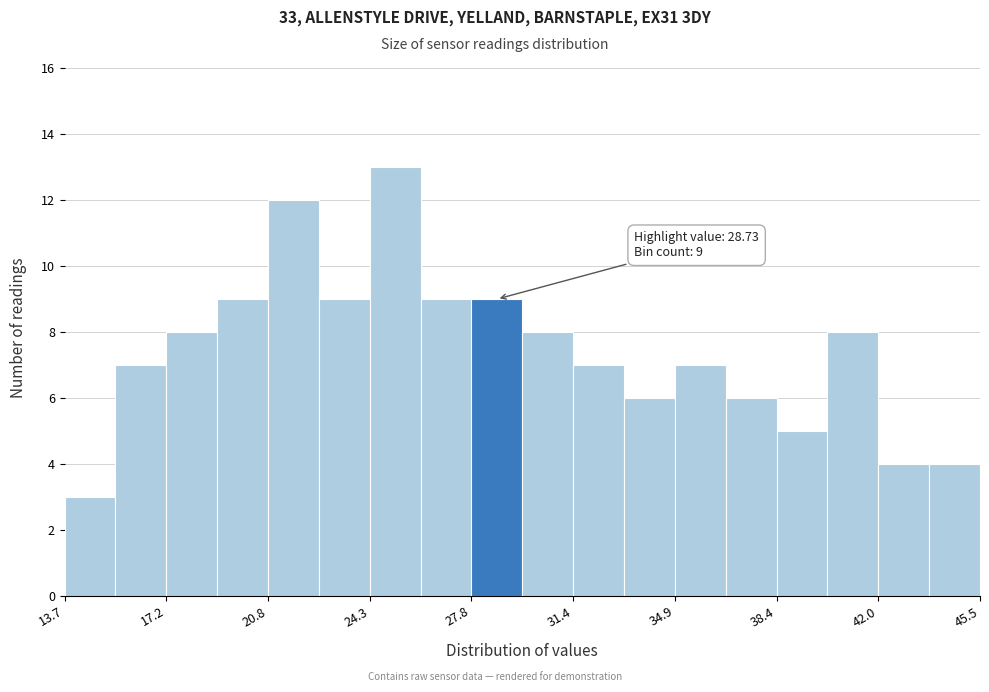

Read against the x-axis, roughly where is the centre of the tallest bar?

25.0